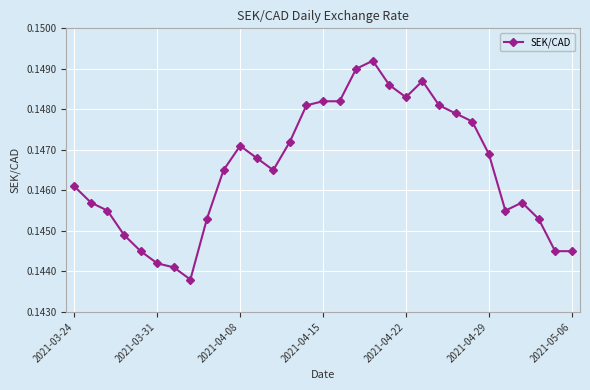

Count the values in the range 0 to 1.

31